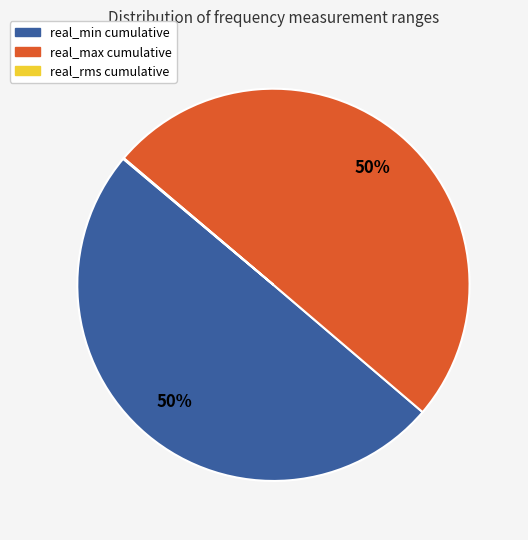

To the nearest percent, what is the average slice percentage?

33%